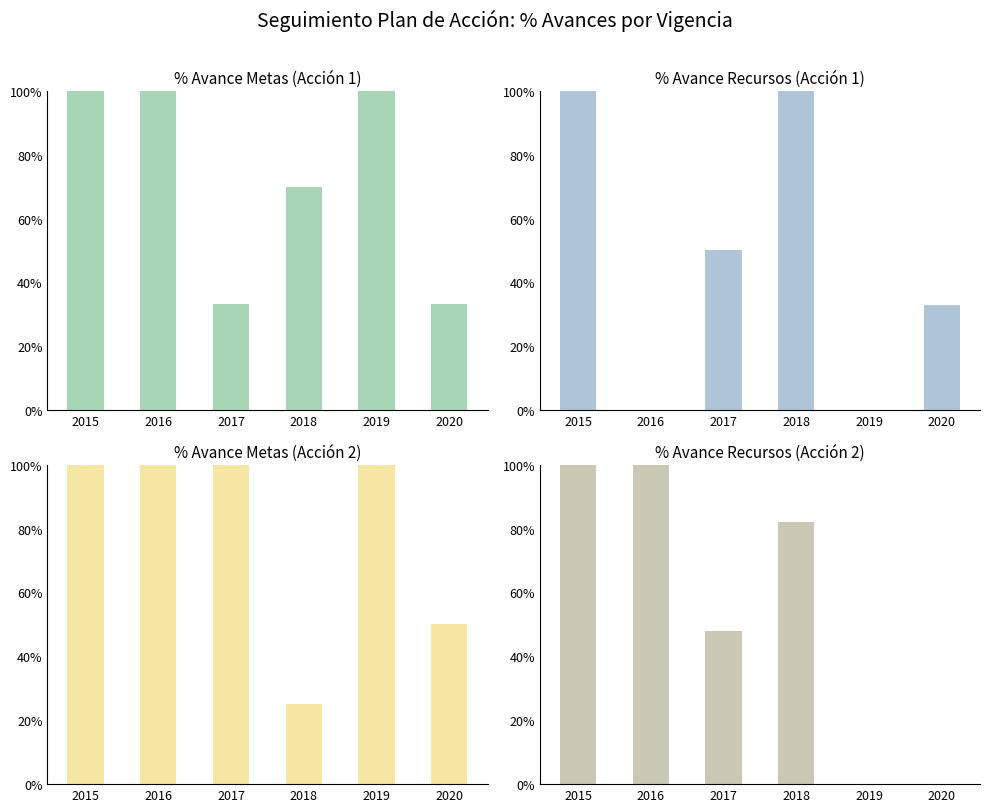

Rank the categories by % Avance Metas value from highest to lowest.

2015, 2016, 2019, 2018, 2017, 2020